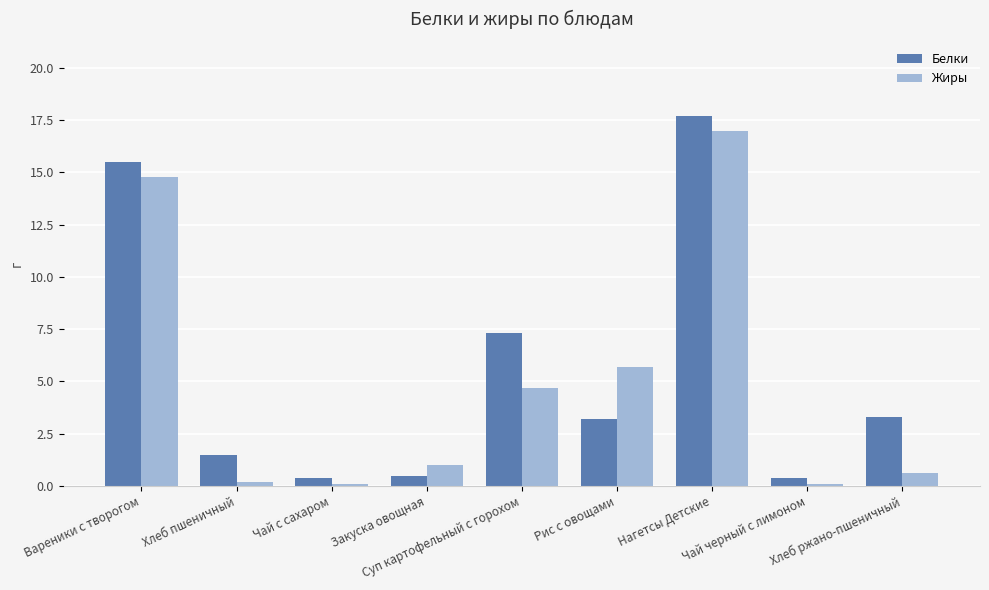

The value of Жиры at Суп картофельный с горохом is 2.4. True or false?

False